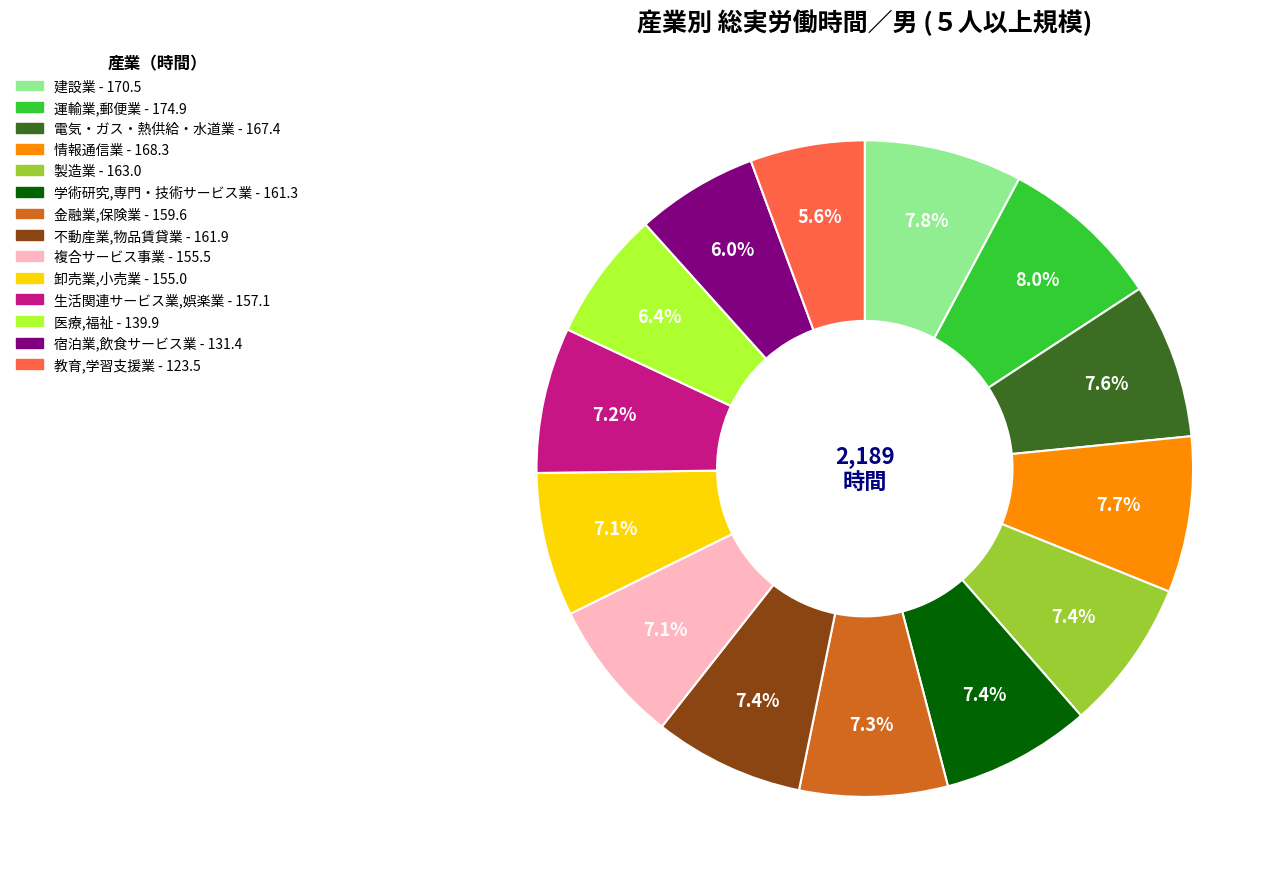

What is the ratio of the value at 生活関連サービス業,娯楽業 to the value at 医療,福祉?

1.1